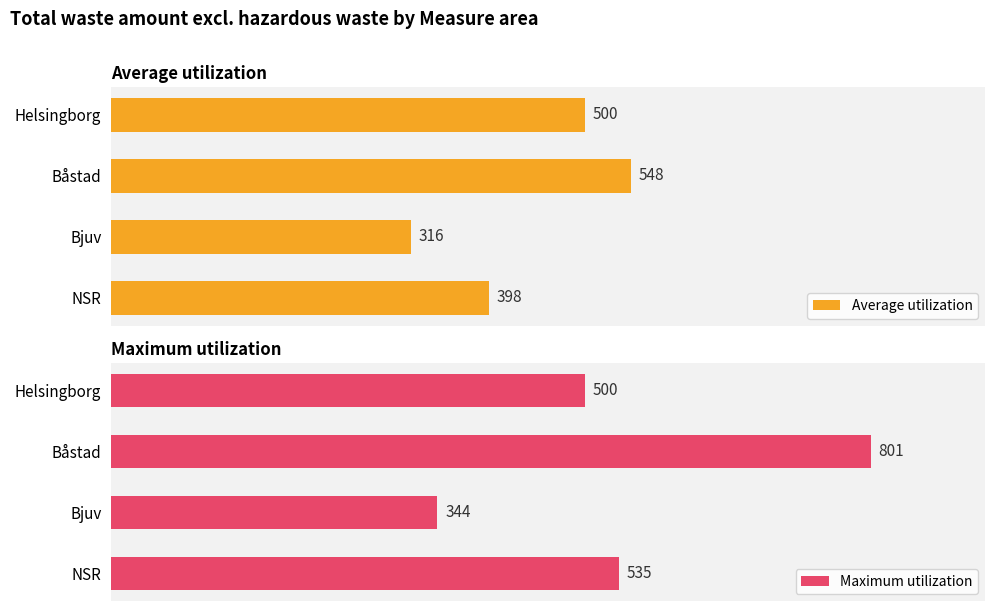

What is the sum of all Average utilization values?

1762.7